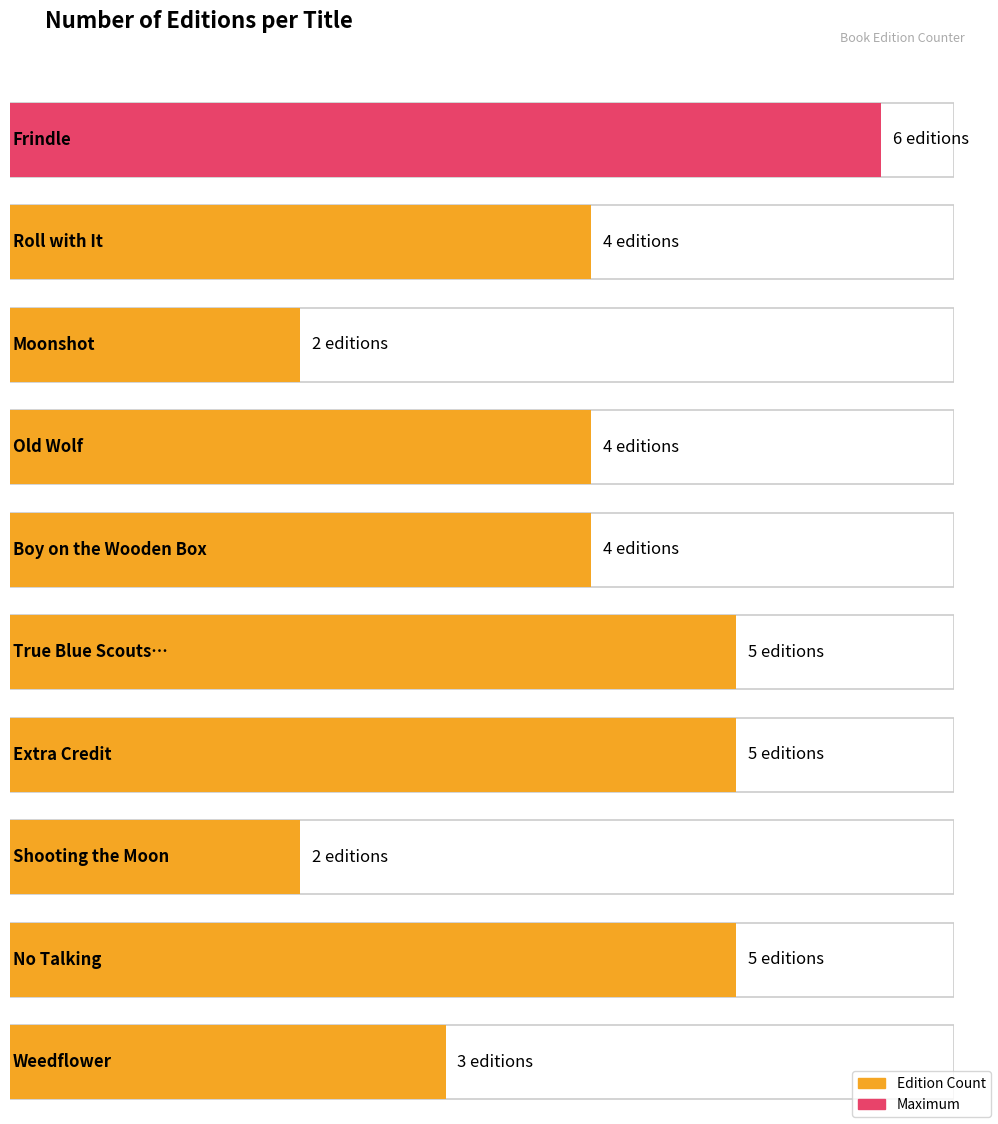

What is the label of the 8th bar from the left?

Shooting the Moon